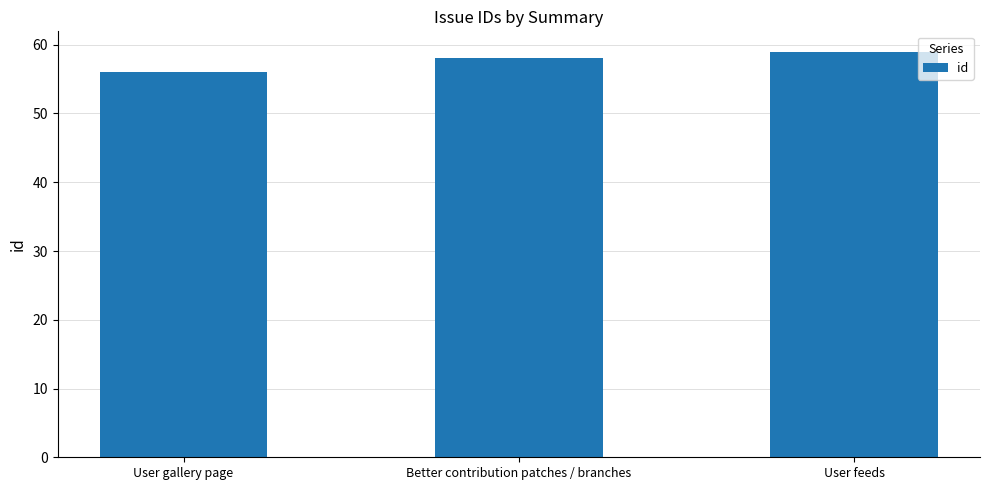

How many bars are there in total?

3